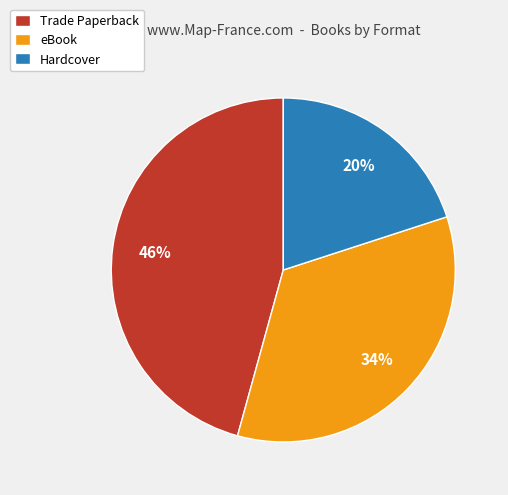

How many slices are in this pie chart?

3